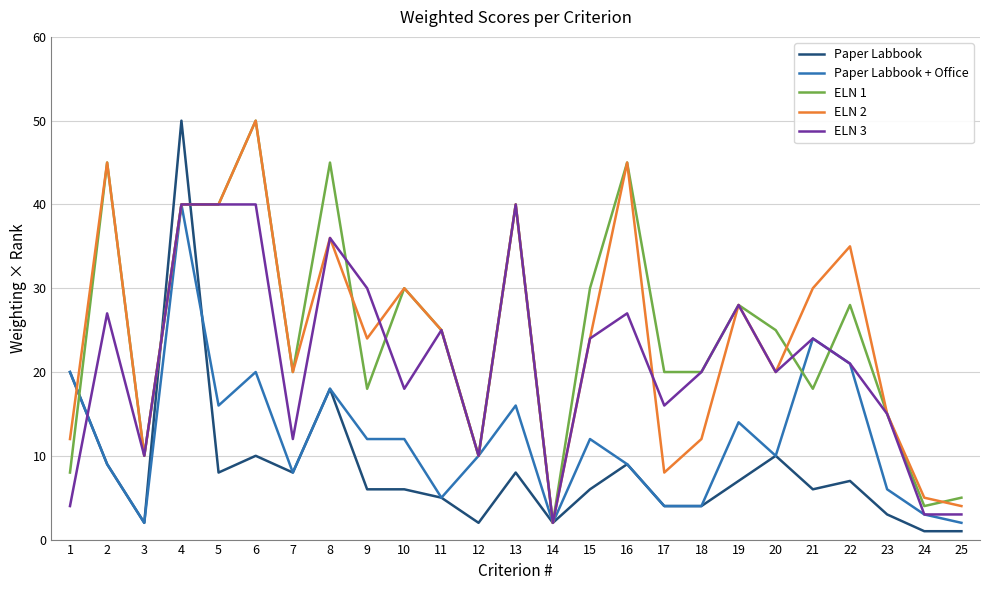

What is the total value across all series at 7?

68